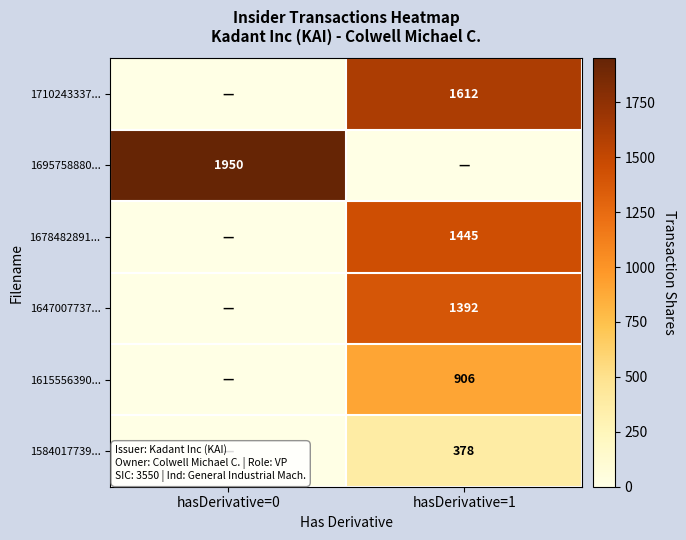

Is the value of 1695758880... at hasDerivative=0 greater than the value of 1710243337... at hasDerivative=1?

Yes